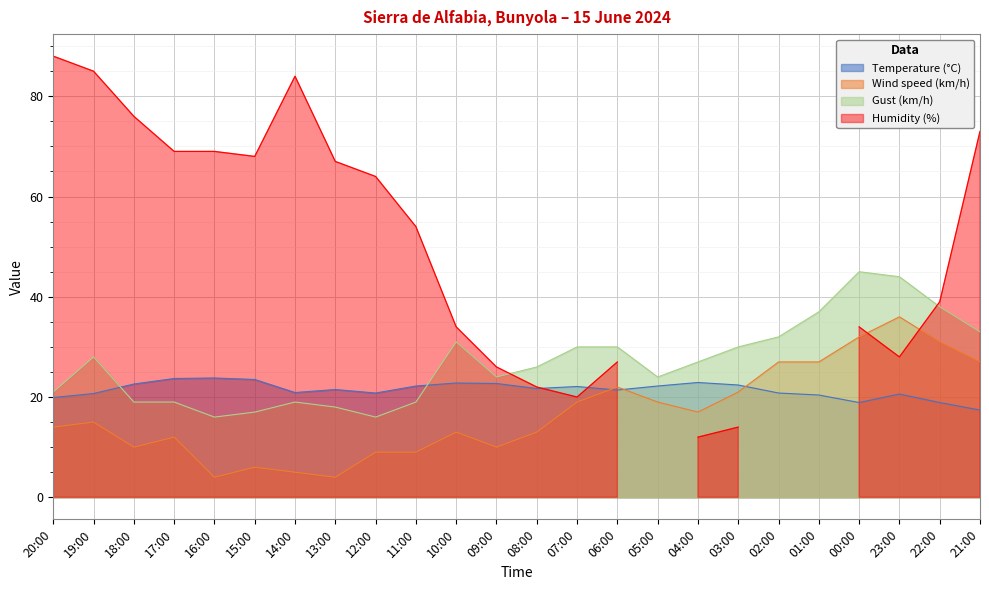

Where do Gust (km/h) and Temperature (°C) first cross each other?

19:00 and 18:00